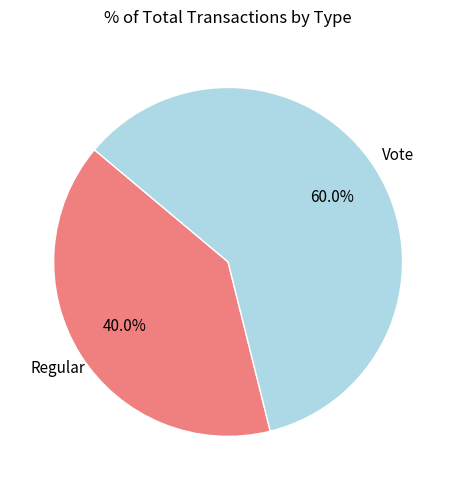

Combined, what portion of the pie is Regular and Vote?

100.0%